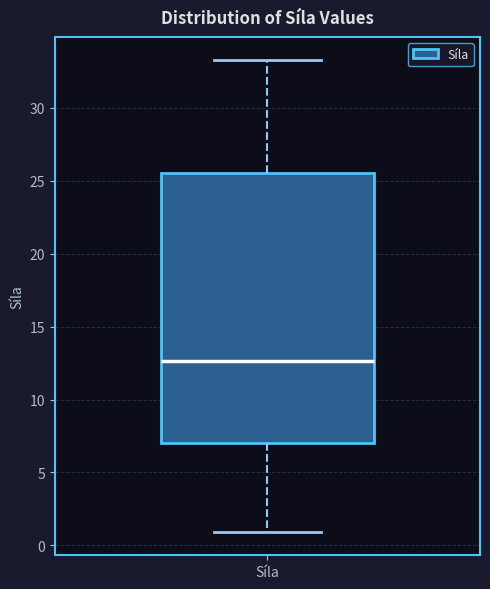

Transcribe this box plot: give where the median line is, the range the box spans, and where the two whiskers end, as read against the y-axis. The values are not printed on the chart, so give them approximately, as read against the axis.

median 12.5, box 7.0 to 25.5, whiskers 1.0 to 33.5